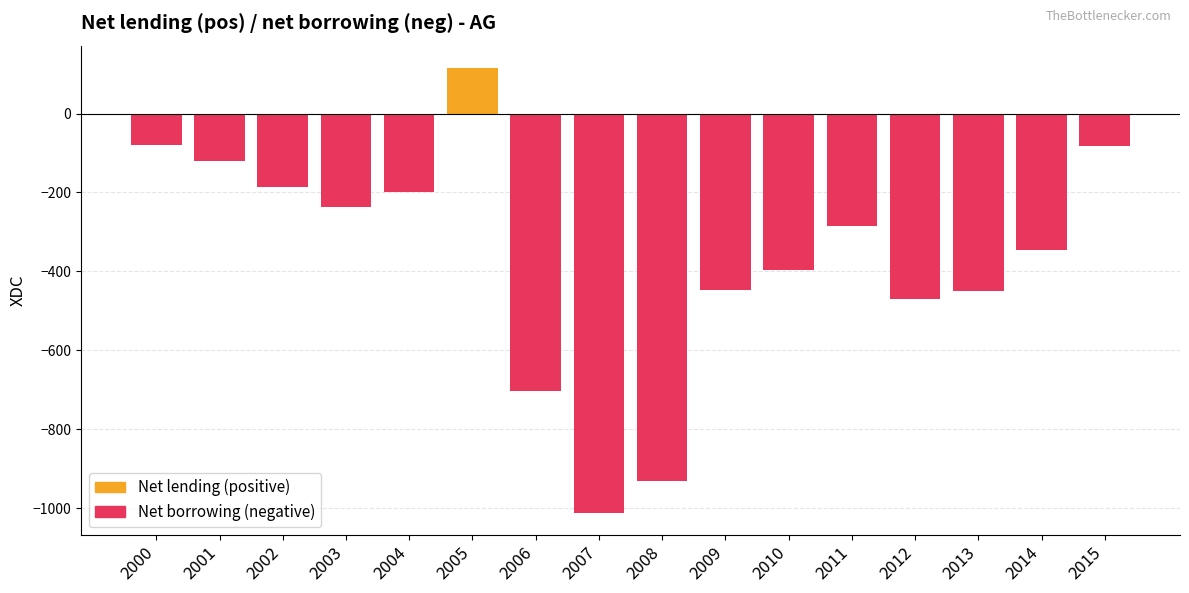

At which label does the data first exceed -345?

2000